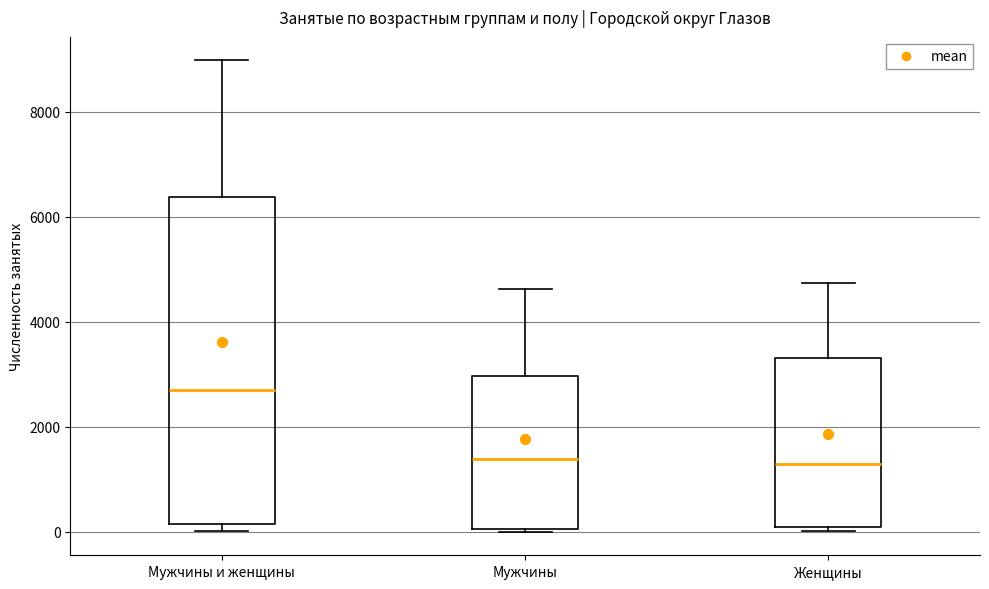

Where is the lower edge of the box for Мужчины on the y-axis? The values are not printed on the chart, so give them approximately, as read against the axis.

0